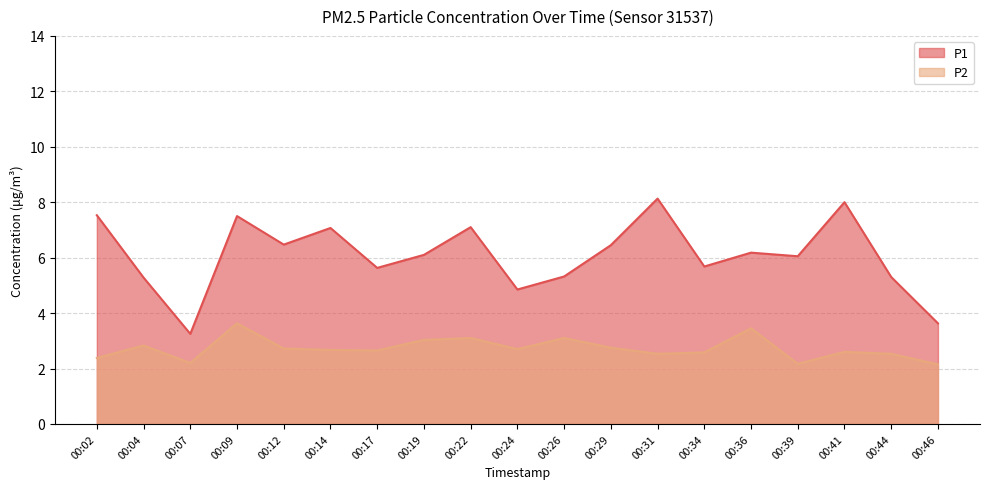

What is the greatest value displayed?

8.1